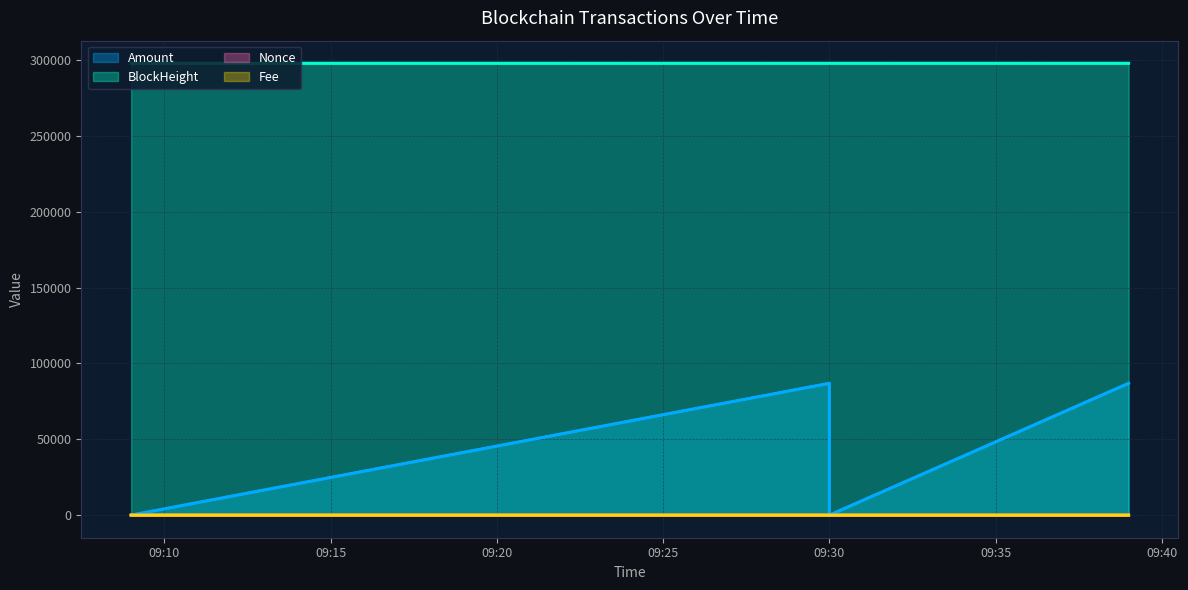

Reading left to right, what are all the values shown in this chart?

Amount: 10.0	86888.0	9.0	86888.0
BlockHeight: 297871.0	297875.0	297875.0	297877.0
Nonce: 1.0	3.0	0.0	1.0
Fee: 0.0	0.2	0.0	0.0